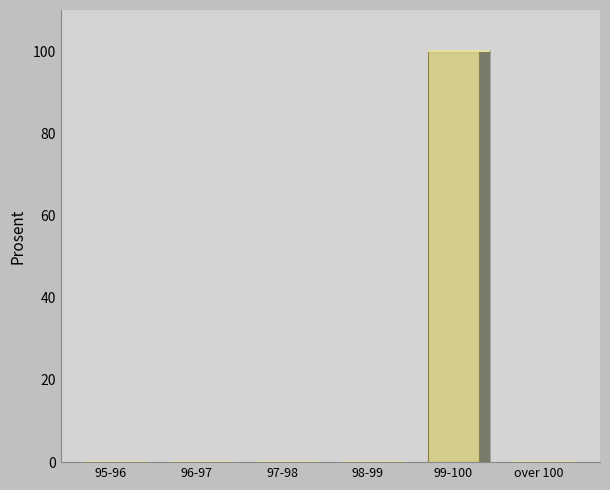

Reading left to right, what are all the values shown in this chart?

95-96=0	96-97=0	97-98=0	98-99=0	99-100=100	over 100=0